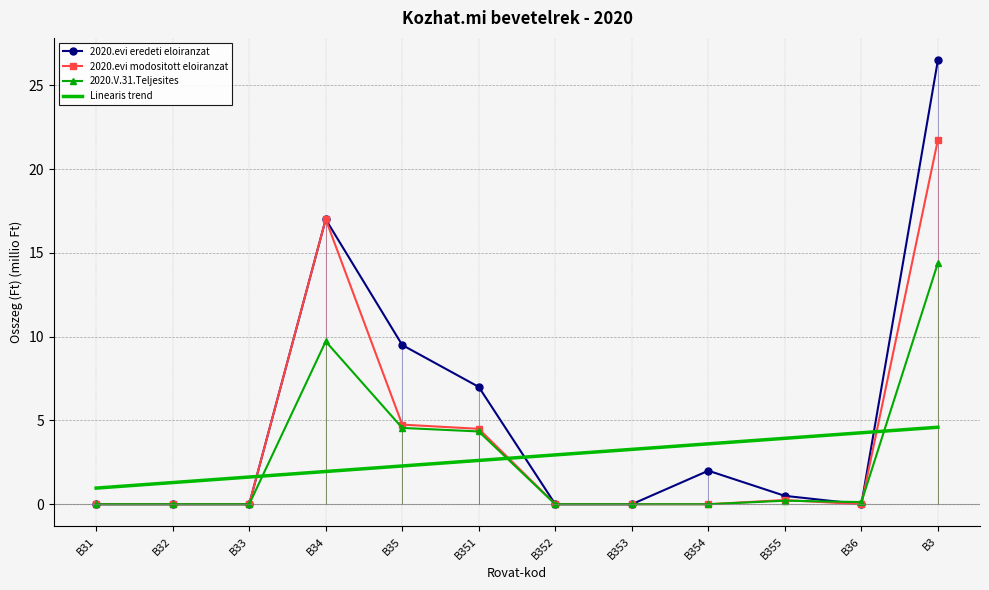

What are all the series names shown in the legend?

2020.evi eredeti eloiranzat, 2020.evi modositott eloiranzat, 2020.V.31.Teljesites, Linearis trend